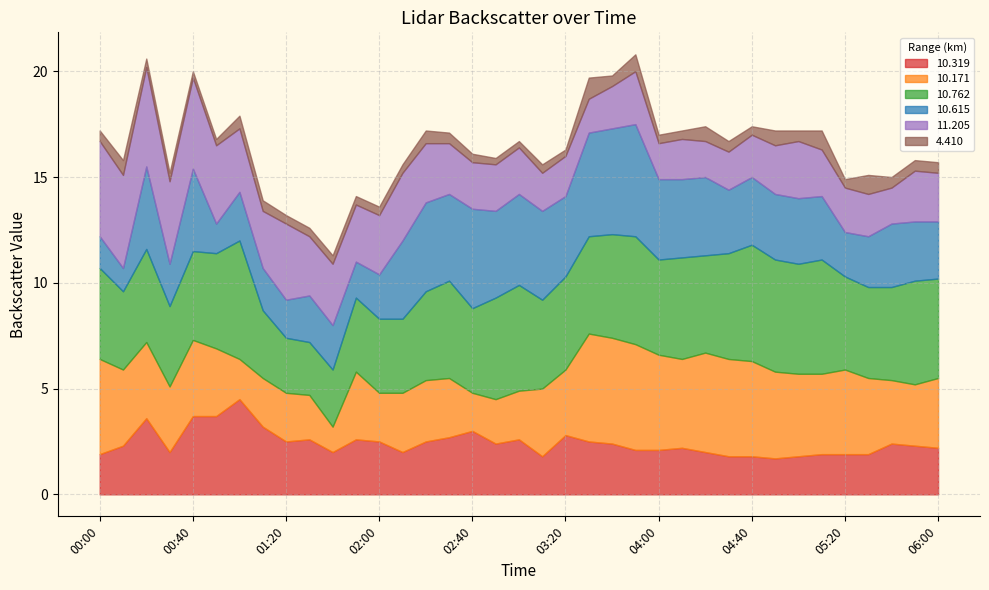

At which category is the sum across all series the highest?

03:50